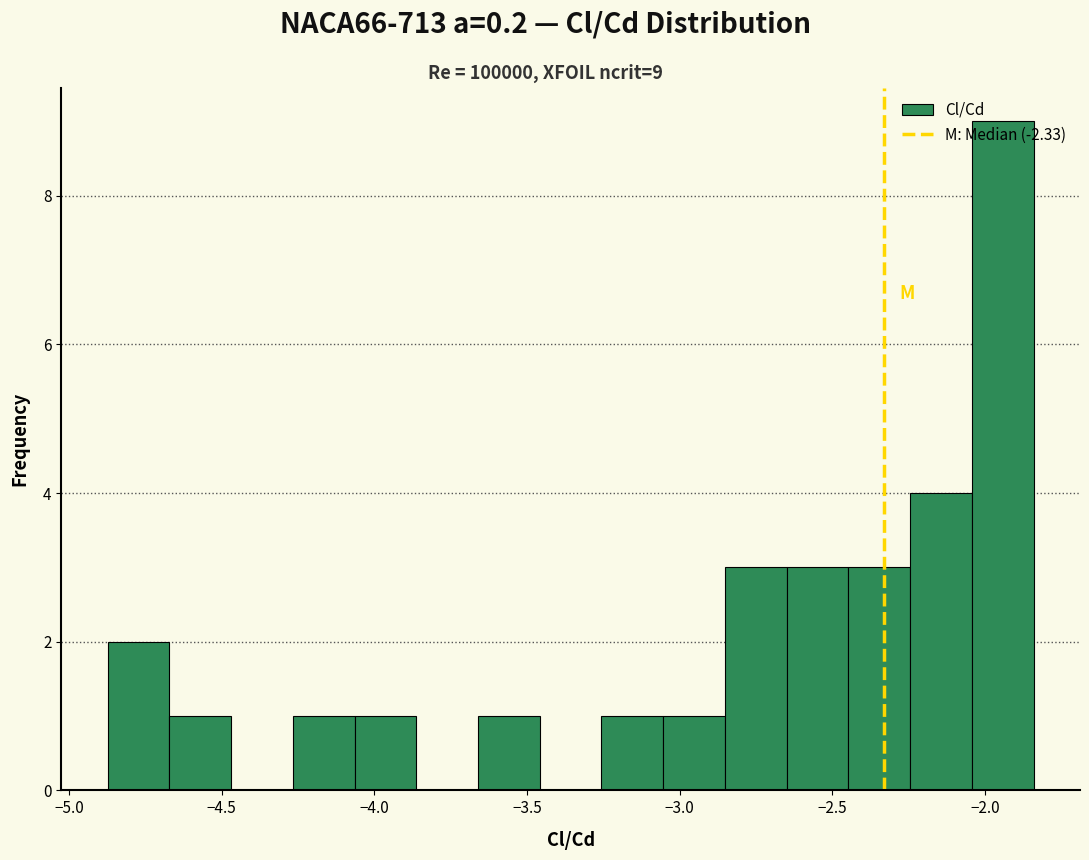

Which range on the x-axis has the tallest bar?

-2.05 to -1.85